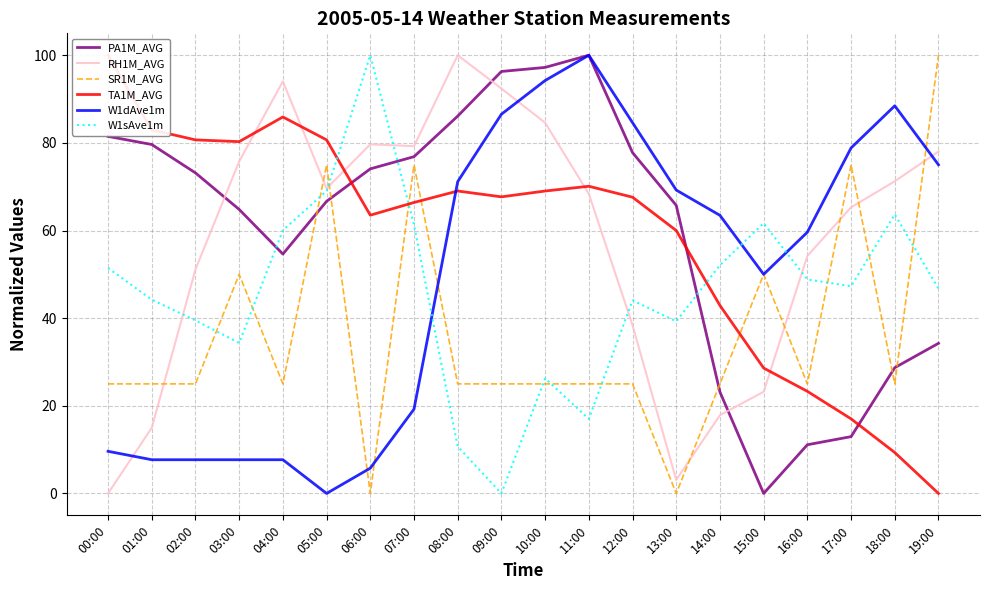

List the labels in order of TA1M_AVG value, largest first.

00:00, 04:00, 01:00, 02:00, 05:00, 03:00, 11:00, 08:00, 10:00, 09:00, 12:00, 07:00, 06:00, 13:00, 14:00, 15:00, 16:00, 17:00, 18:00, 19:00